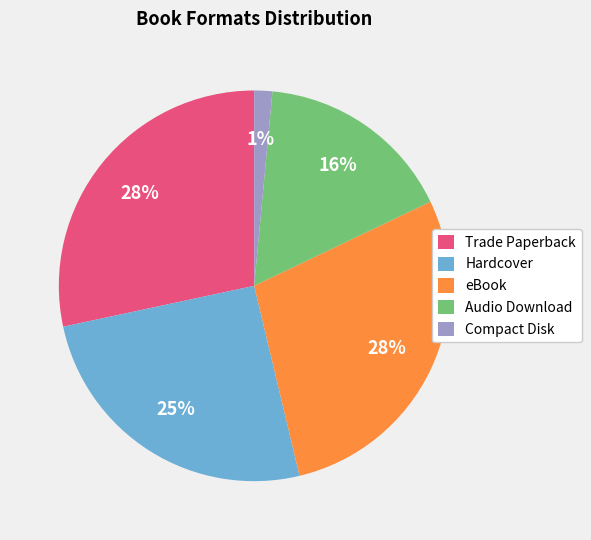

What is the smallest slice in the pie chart?

Compact Disk